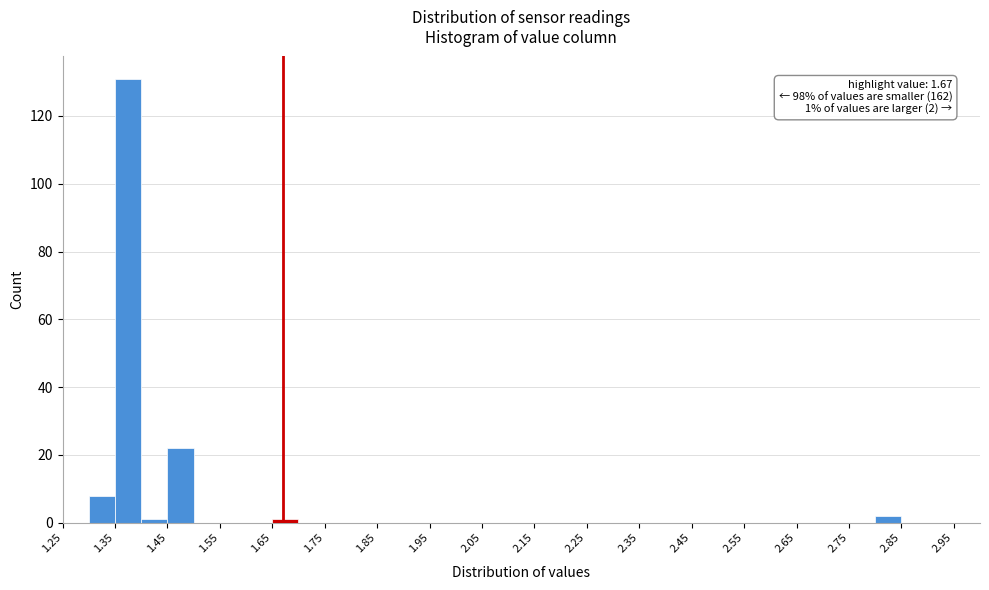

Over which range of the x-axis is the bar tallest?

1.35 to 1.40